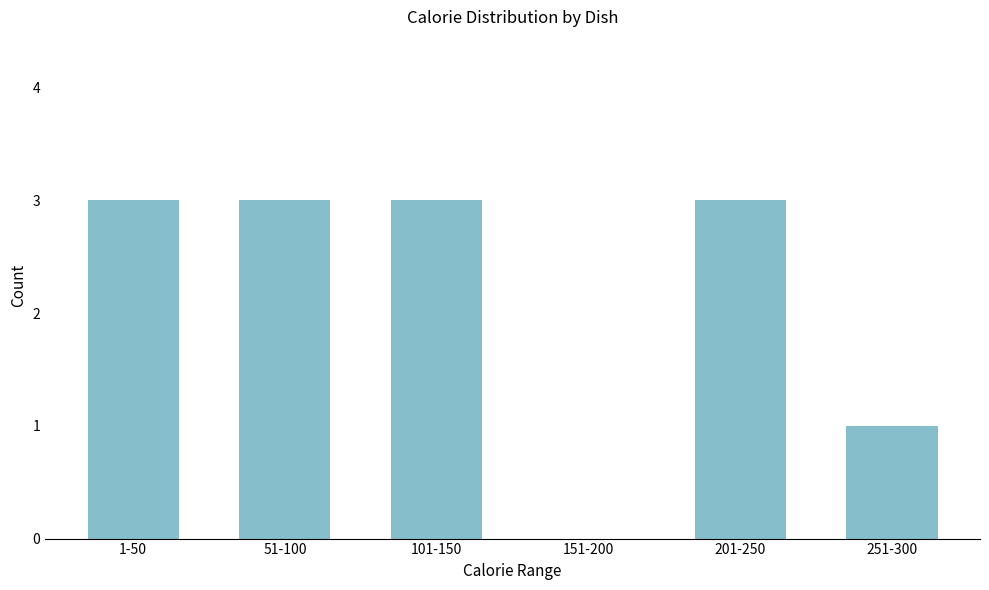

Reading left to right, transcribe all the data shown in this chart.

1-50=3	51-100=3	101-150=3	151-200=0	201-250=3	251-300=1